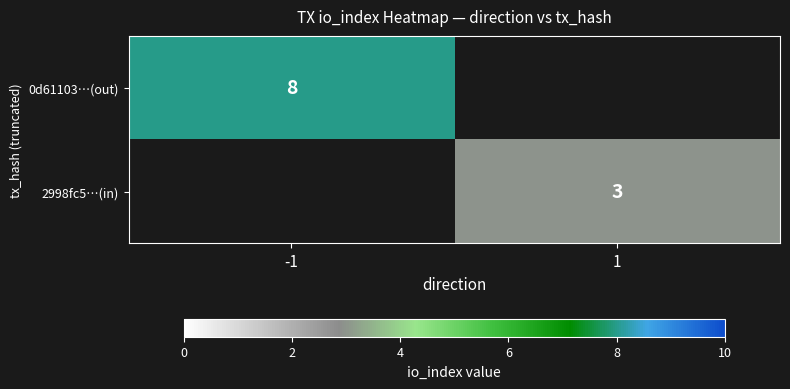

Which label corresponds to the largest value in the chart?

-1